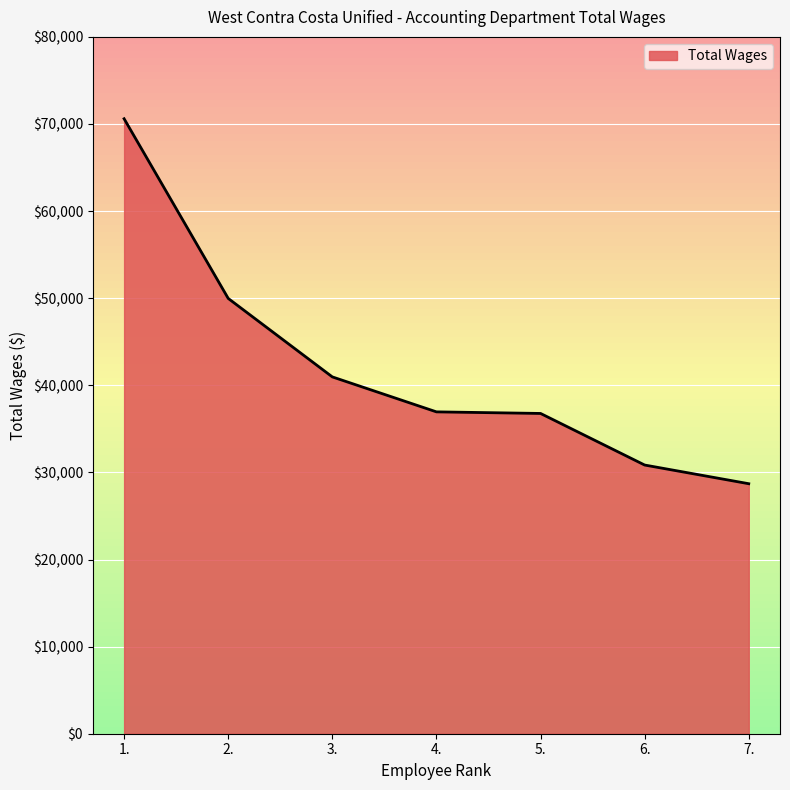

Which category has the highest value across all series?

1.